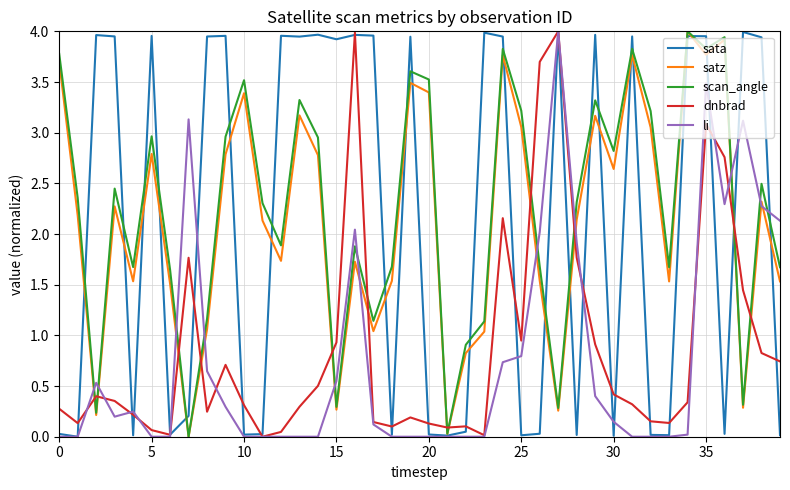

What is the difference between the maximum and second lowest values in the li series?

4.0